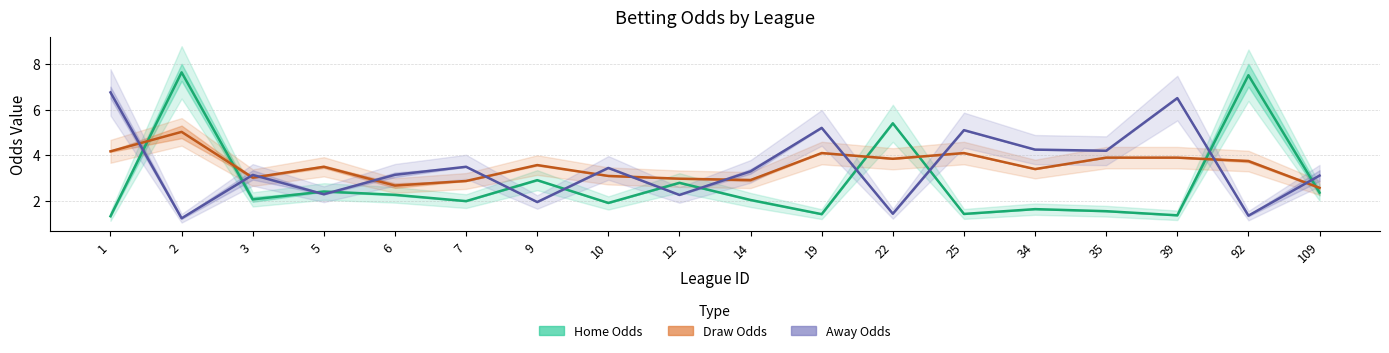

What is the value of the home (mid) point at the 9th from the left?

2.8